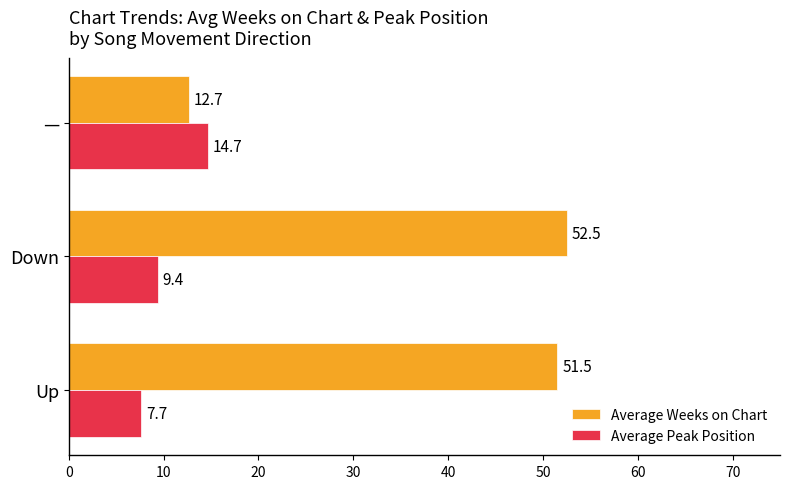

At which category is the sum across all series the highest?

Down